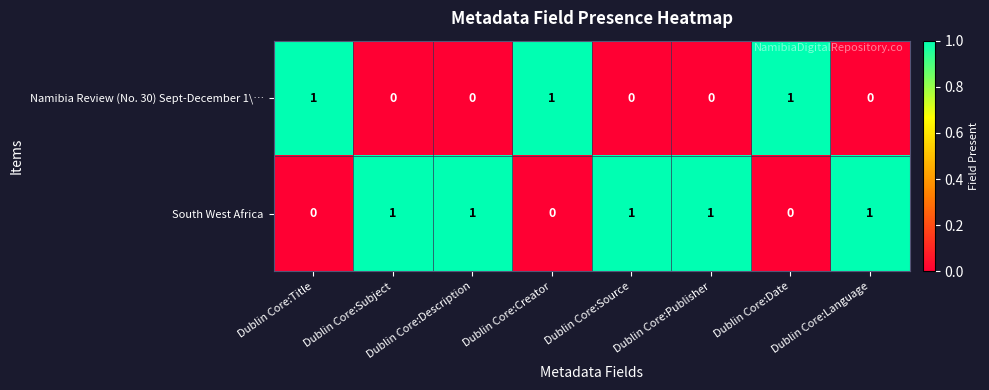

List the series in order of their overall mean, highest first.

South West Africa, Namibia Review (No. 30) Sept-December 1\…